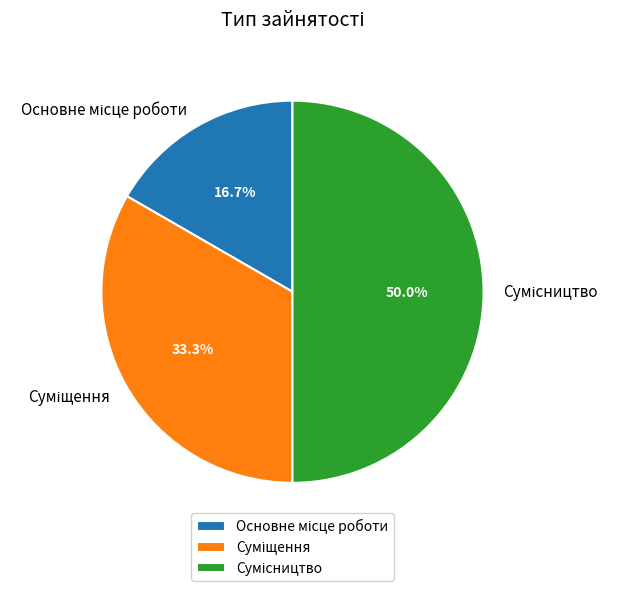

How many slices are in this pie chart?

3